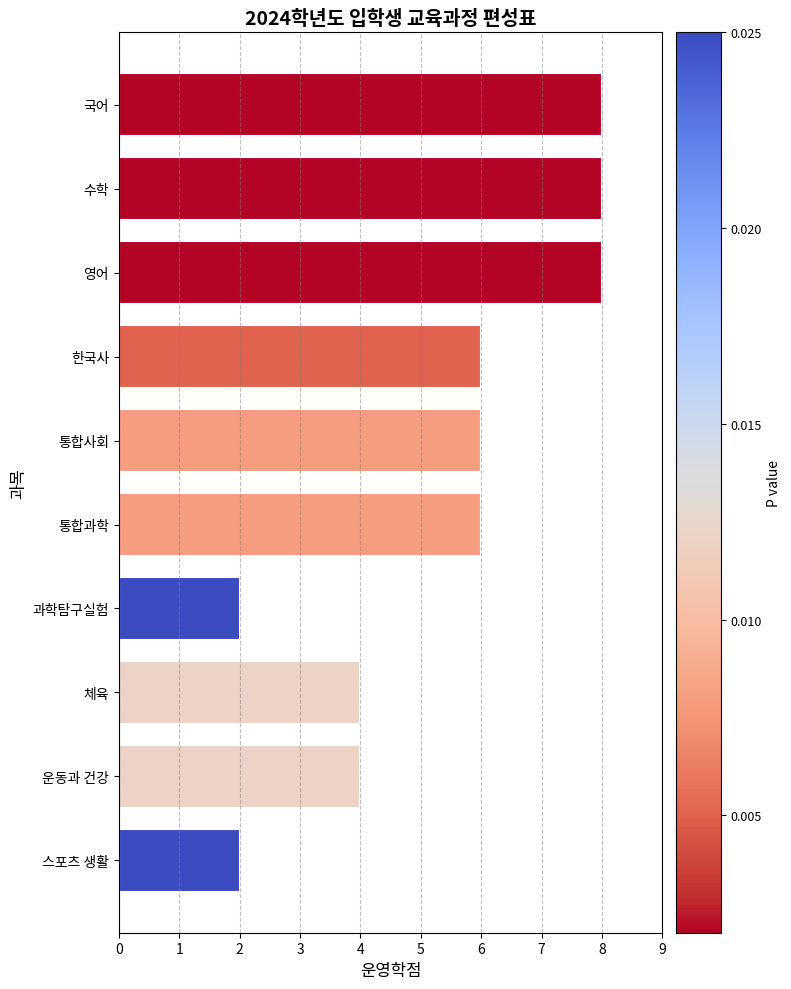

What is the sum of all values?

54